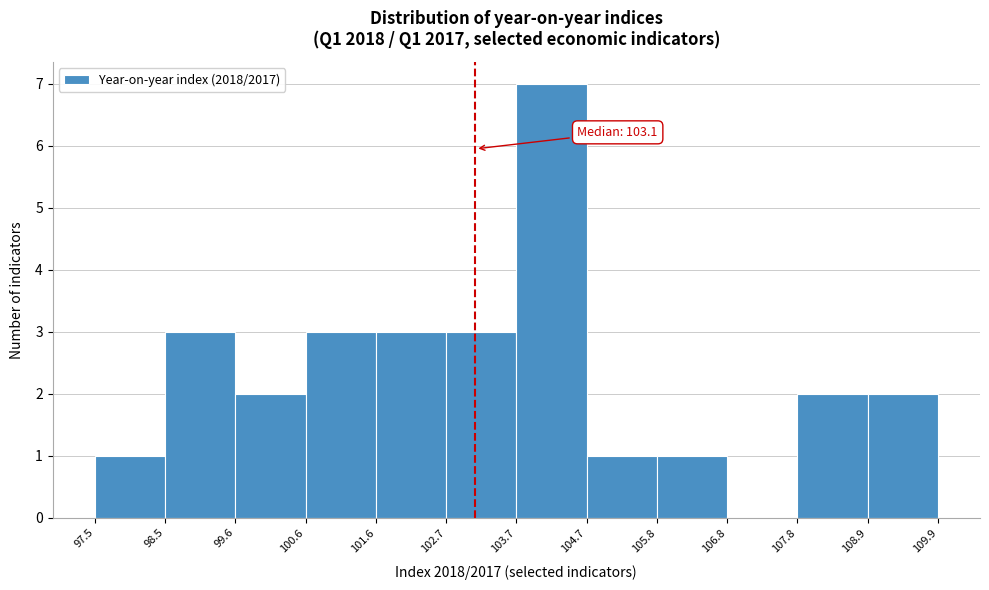

Which range on the x-axis has the tallest bar?

103.7 to 104.7